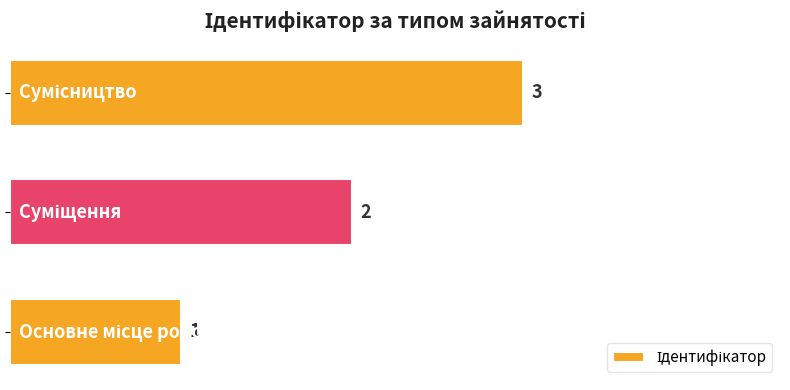

What is the sum of all values?

6